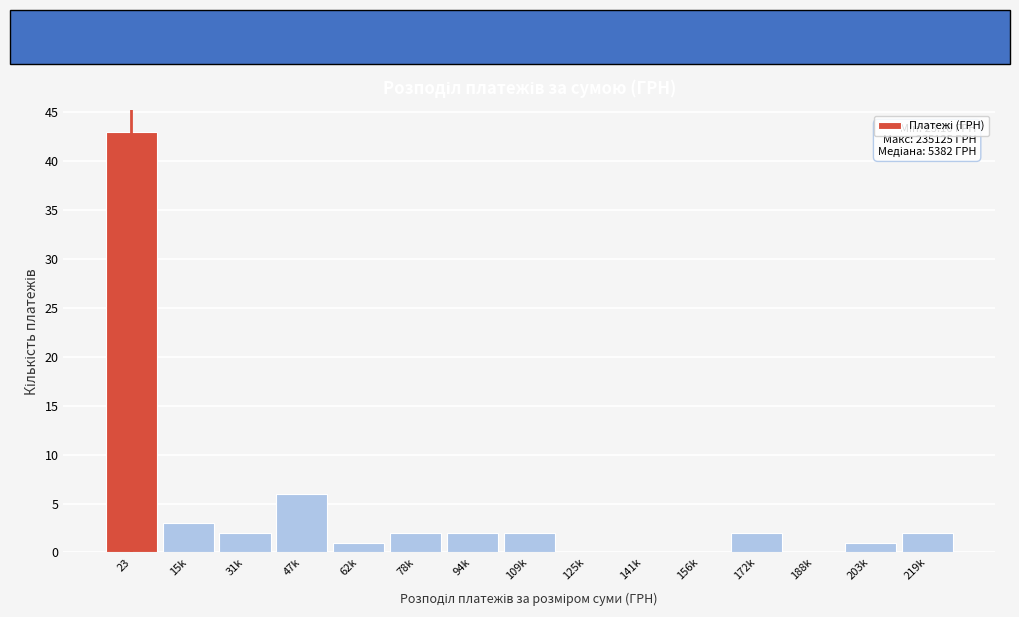

Reading left to right, what are all the values shown in this chart?

23=43	15k=3	31k=2	47k=6	62k=1	78k=2	94k=2	109k=2	125k=0	141k=0	156k=0	172k=2	188k=0	203k=1	219k=2